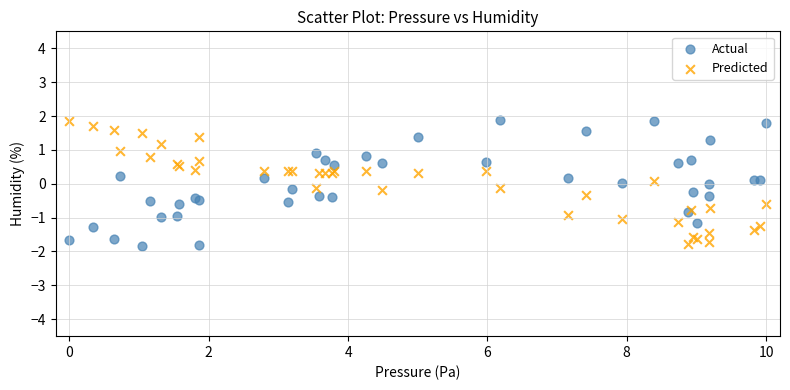

What is the X range (max minus min) for the scatter plot?

10.0